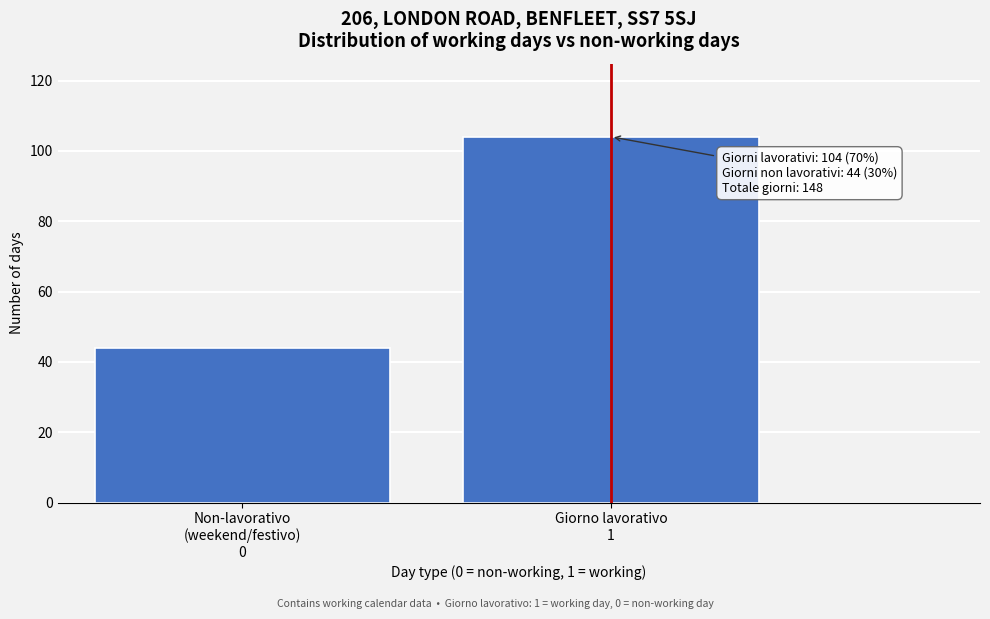

Reading right to left, what are all the values shown in this chart?

104	44